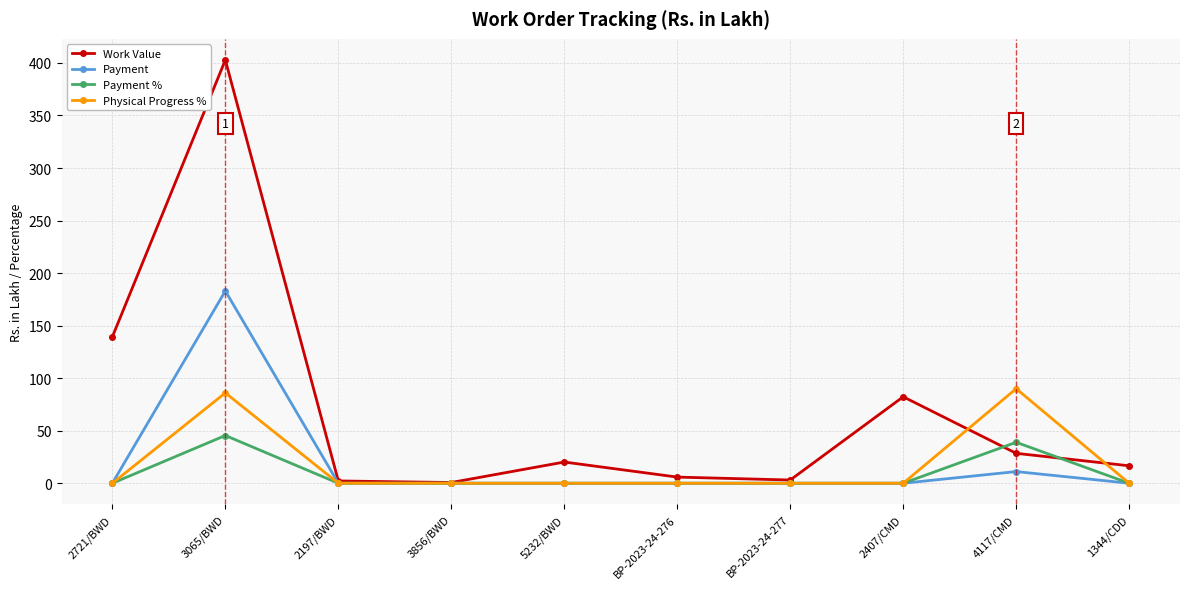

After their last crossing, which series has the higher values: Physical Progress % or Work Value?

Work Value